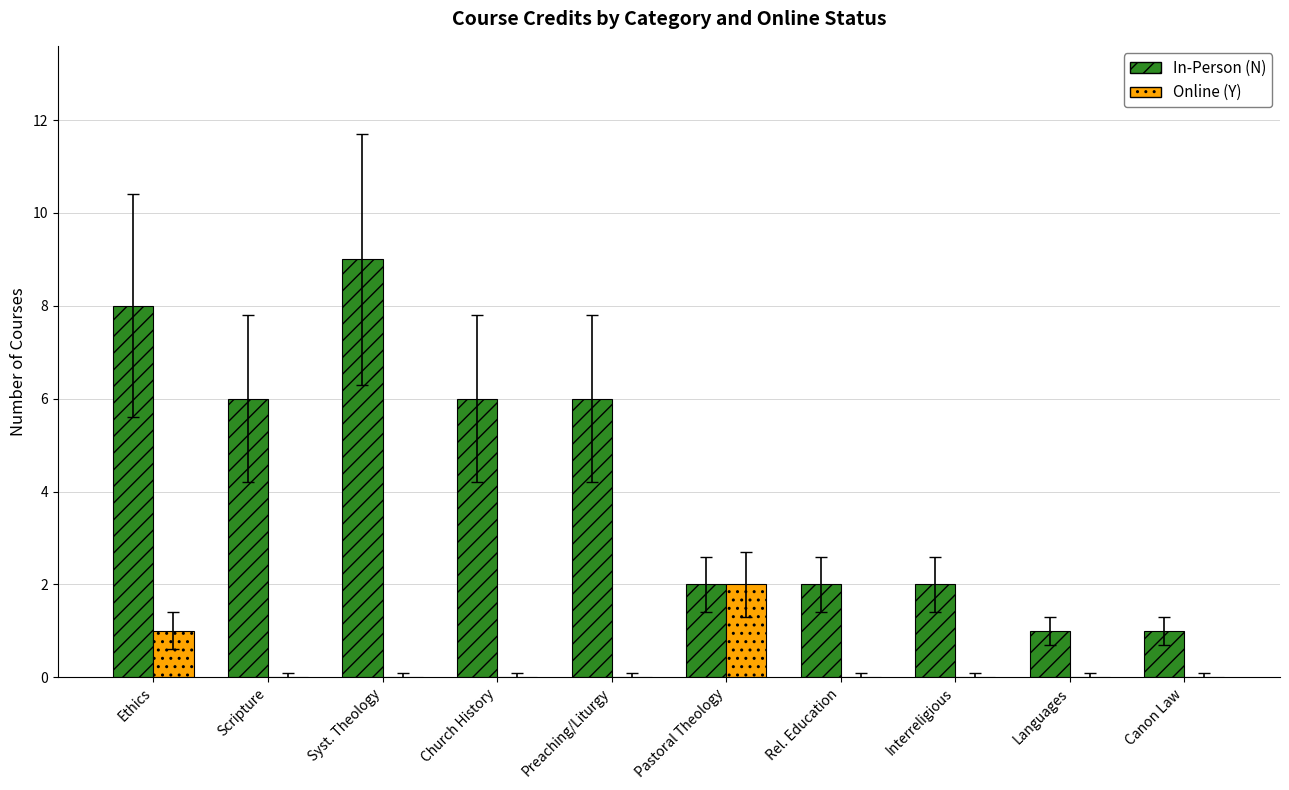

Is the value of Online (Y) at Ethics greater than the value of In-Person (N) at Church History?

No